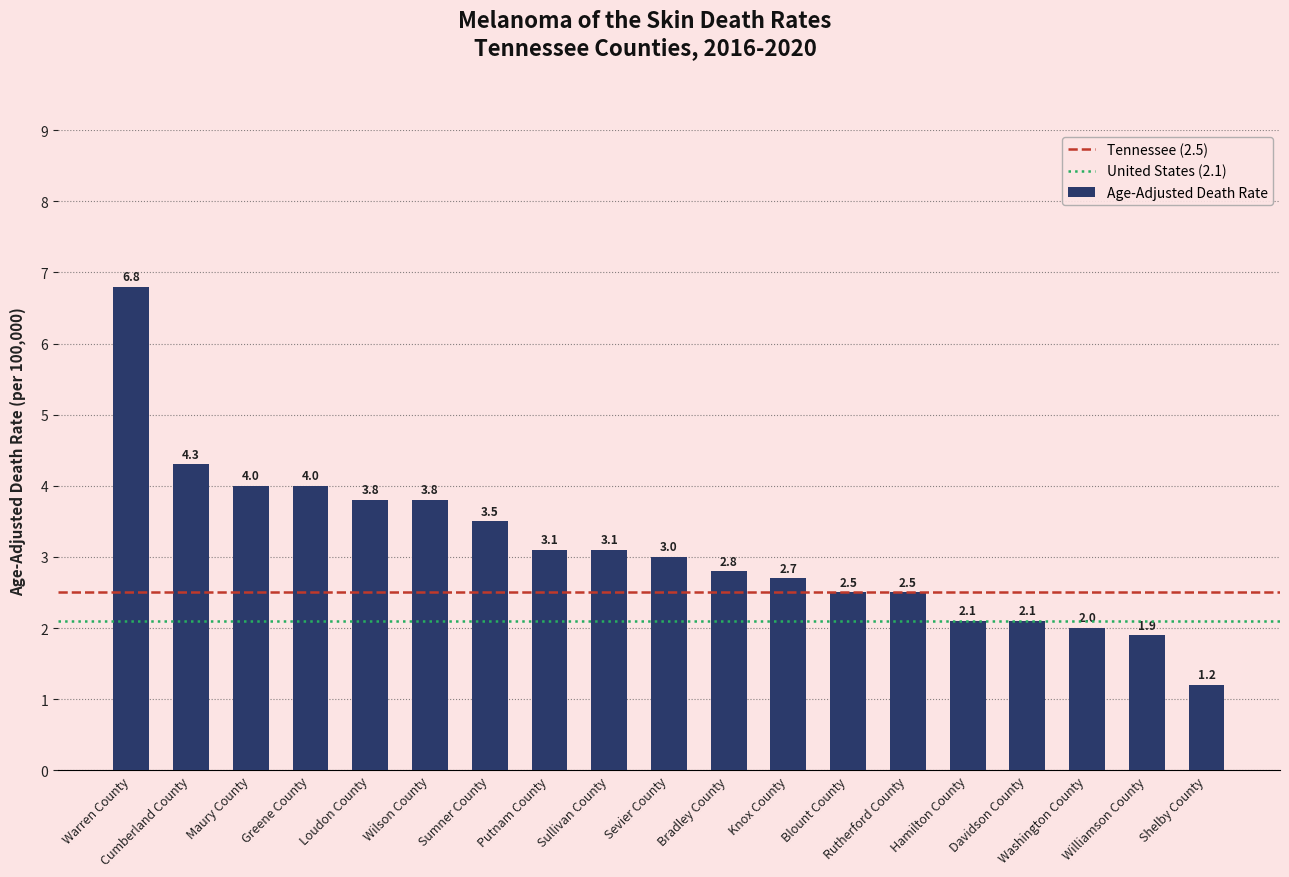

What is the label of the 8th bar from the left?

Putnam County